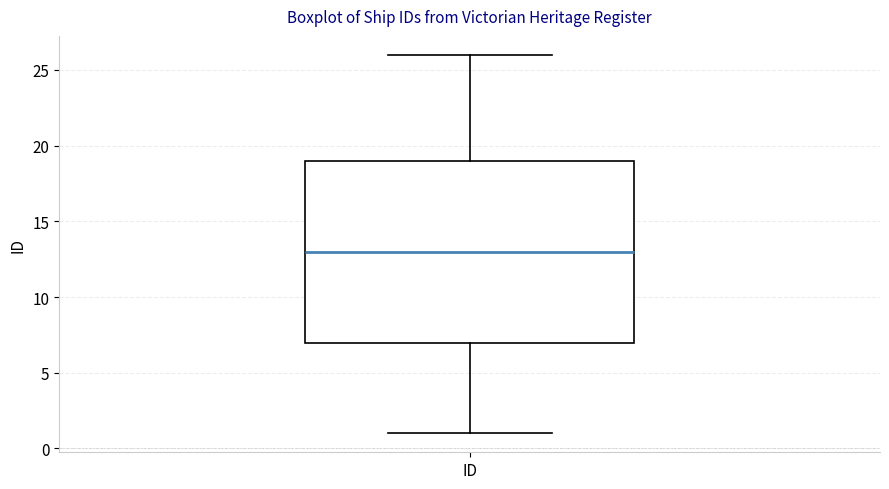

Read this box plot against the y-axis: the position of the median line, the range covered by the box, and the ends of both whiskers. The values are not printed on the chart, so give them approximately, as read against the axis.

median 13, box 7 to 19, whiskers 1 to 26